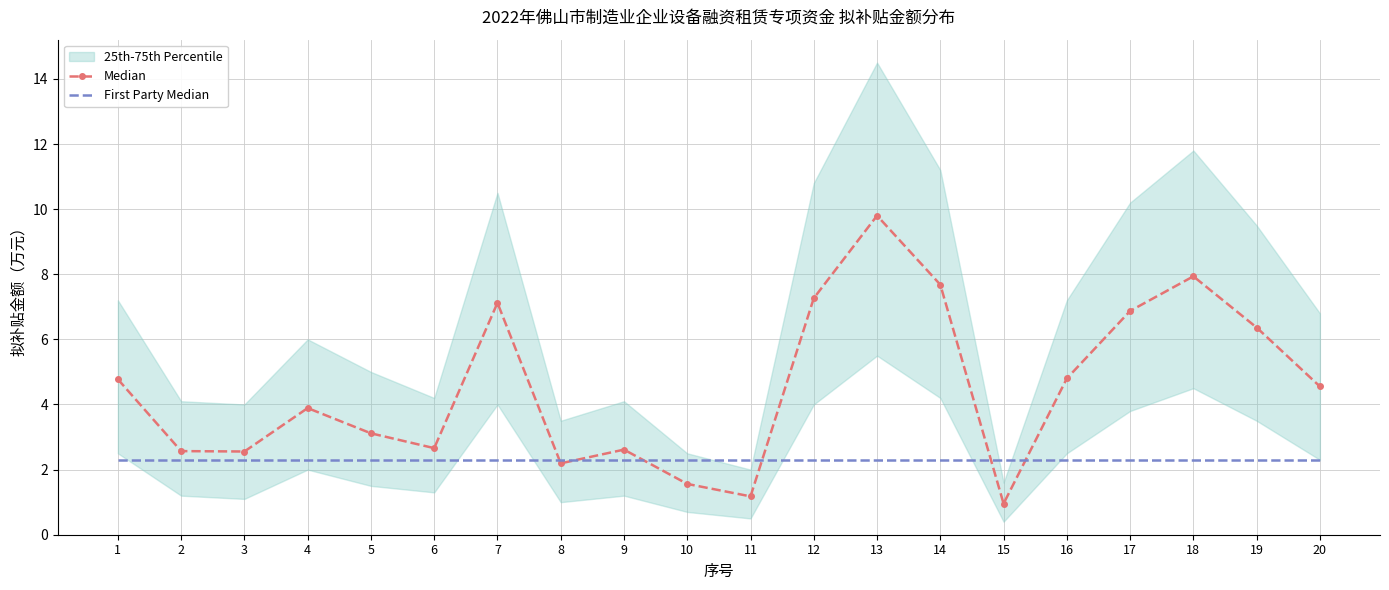

Between 4 and 11, which is larger?

4